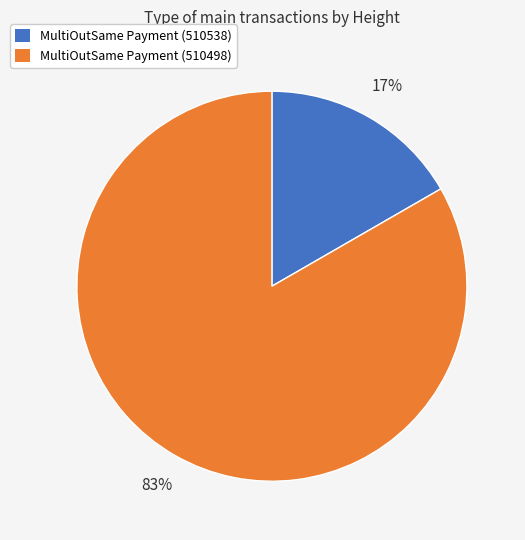

Rank the categories by value from lowest to highest.

MultiOutSame Payment (510538), MultiOutSame Payment (510498)